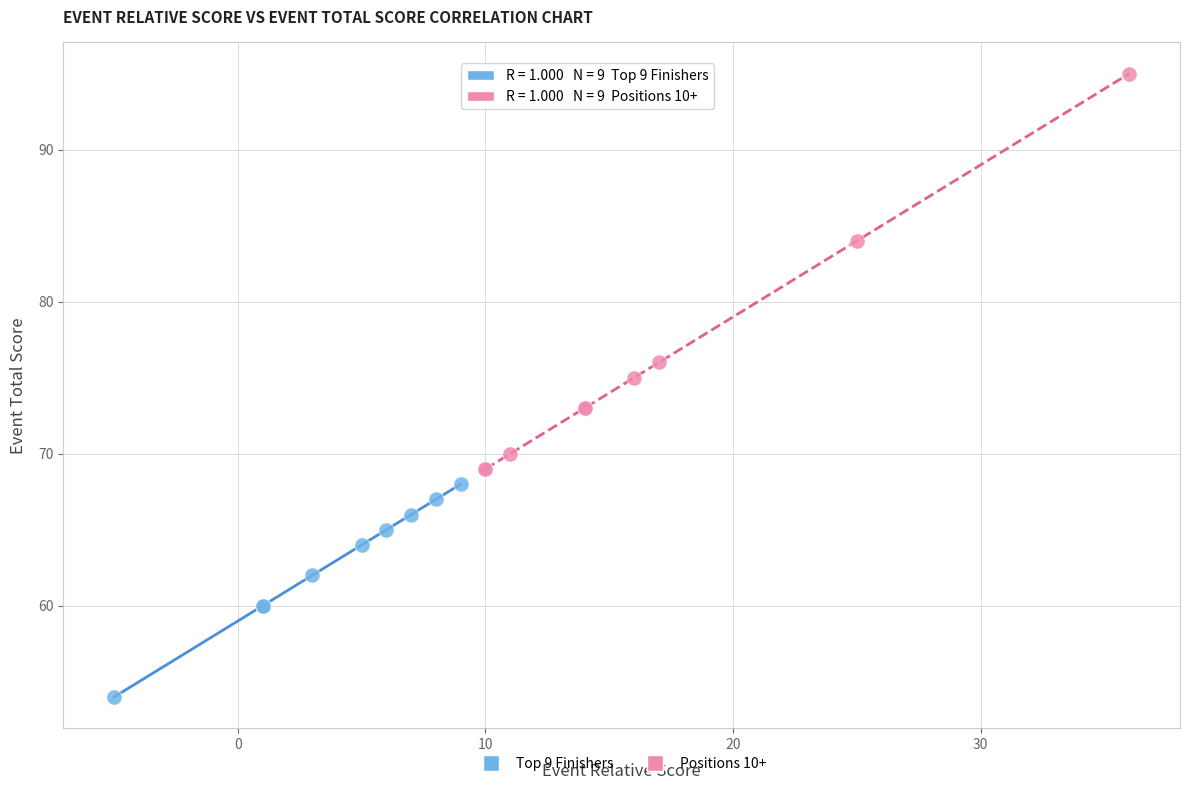

Which series has the widest spread of Y values?

Positions 10+